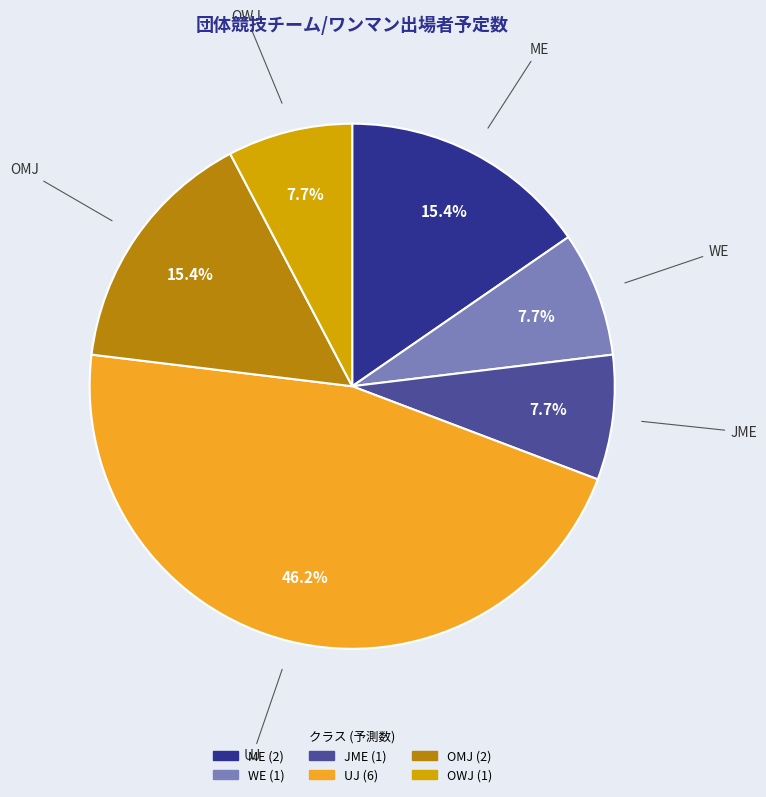

Is the sum of UJ and JME greater than half?

Yes